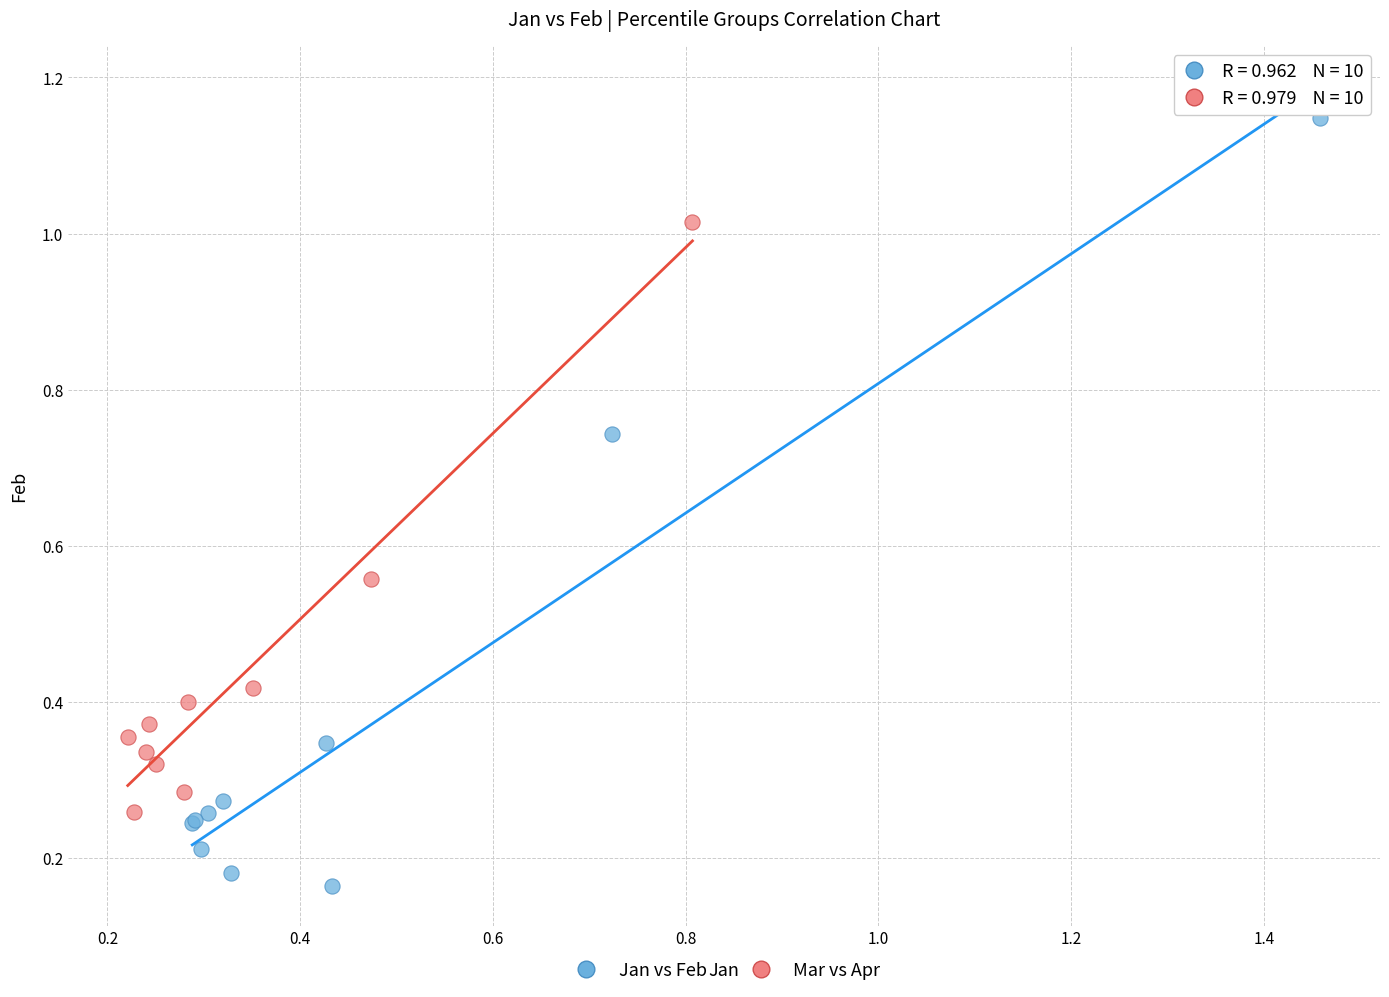

What are all the series names shown in the legend?

Jan vs Feb, Mar vs Apr